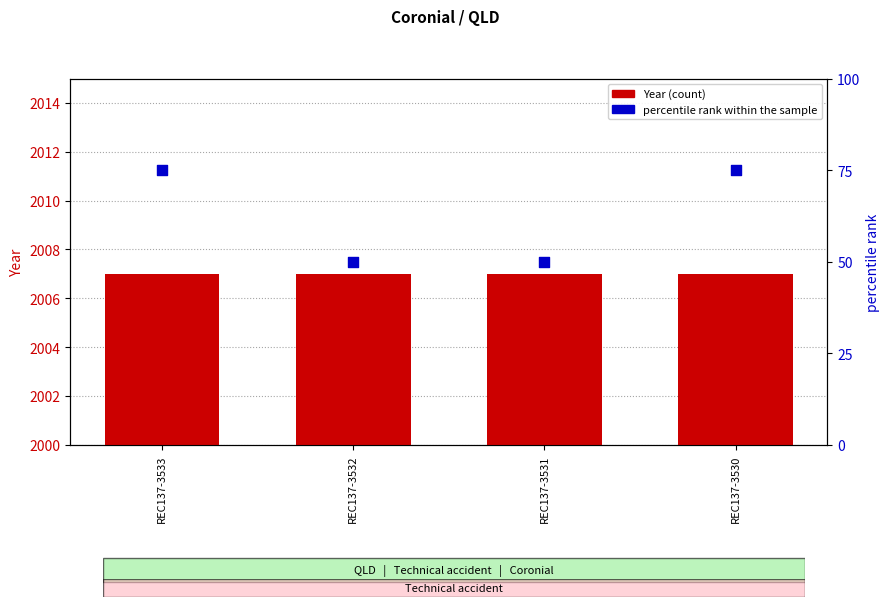

Which series has the largest total across all categories?

Year